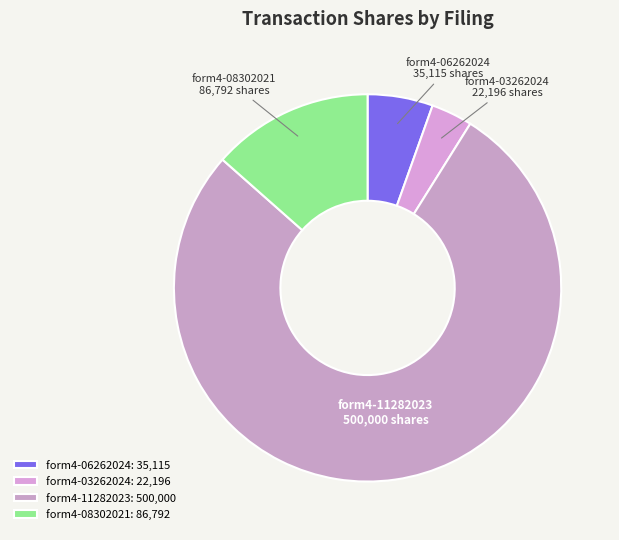

Which has a higher value, form4-08302021 or form4-11282023?

form4-11282023